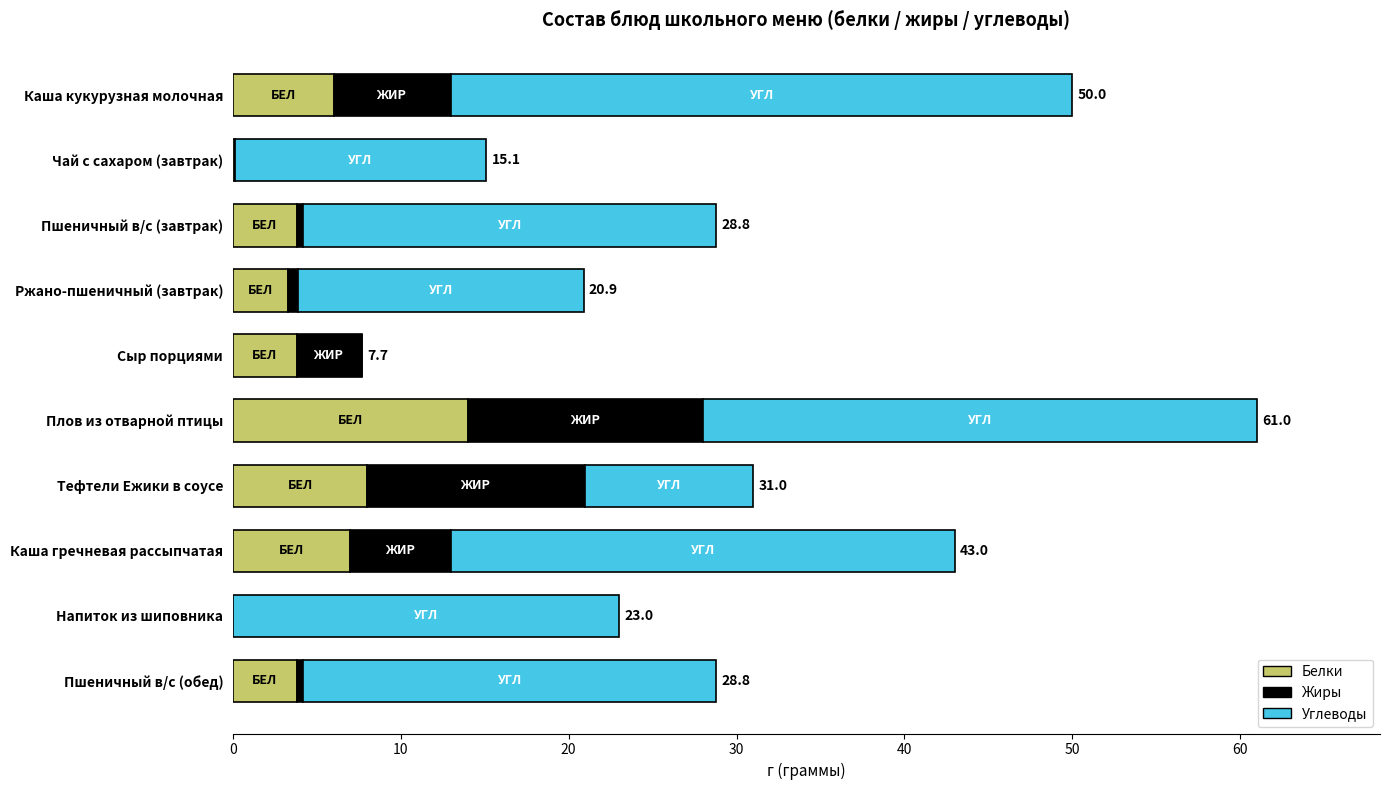

How many distinct data groups are displayed?

3